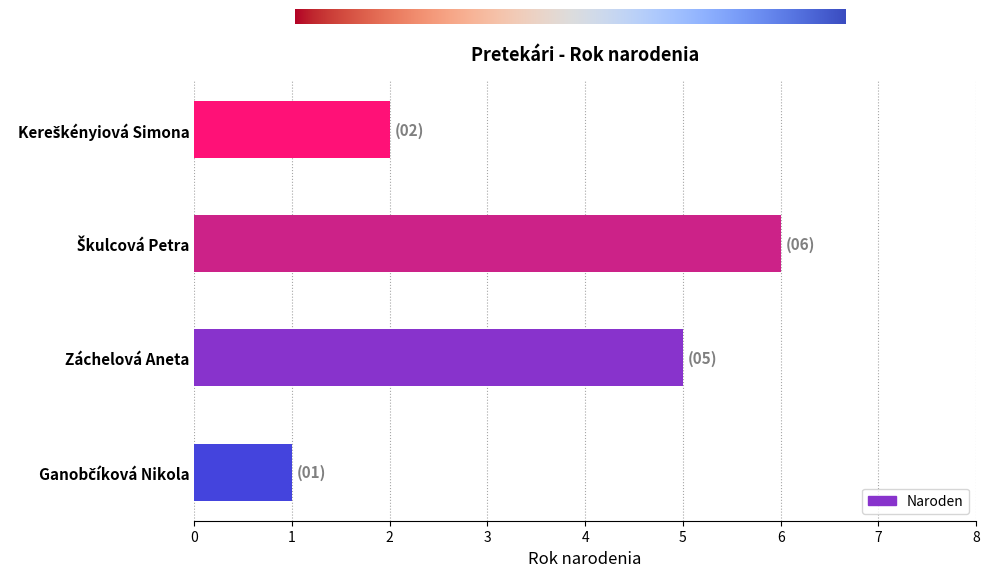

What is the difference between the maximum and minimum values?

5